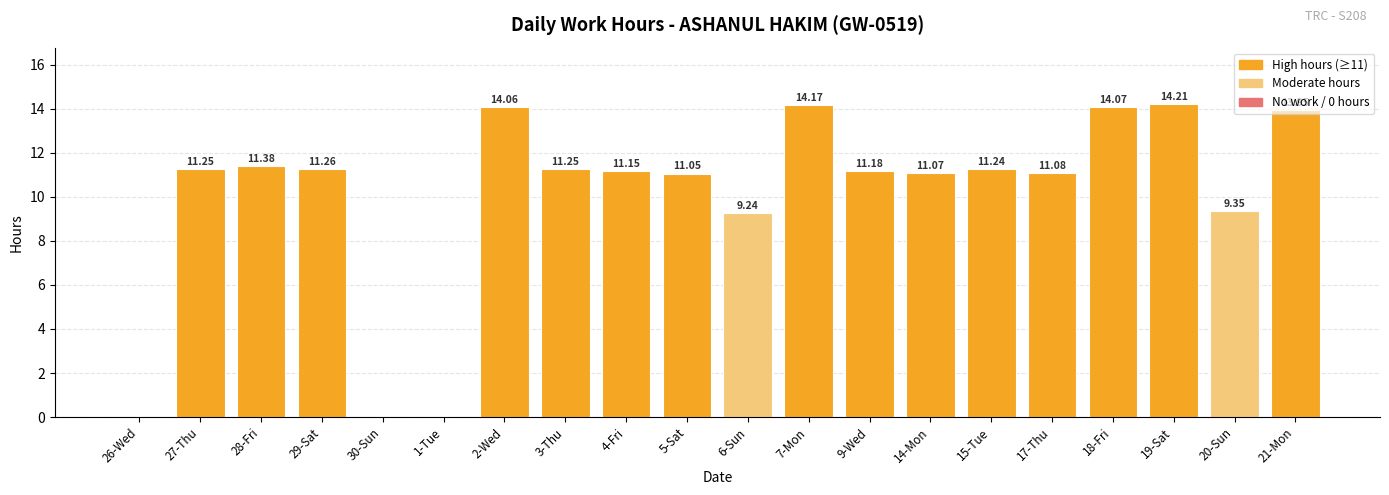

What is the change in value from 3-Thu to 19-Sat?

+3.0